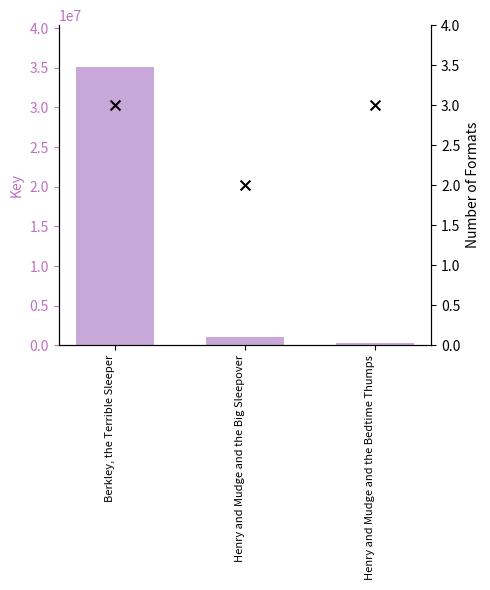

Which series contains the highest Y value?

Key